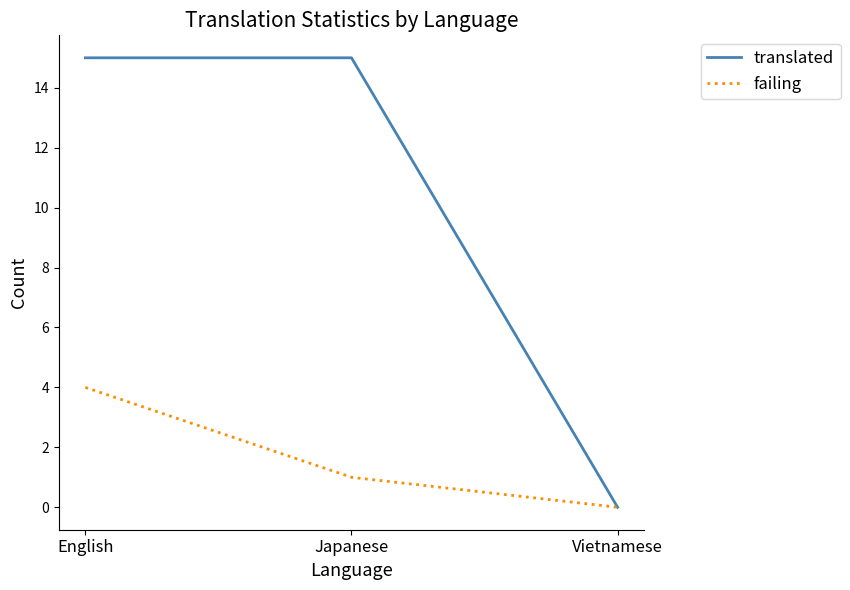

At how many categories does at least one series exceed 1?

2